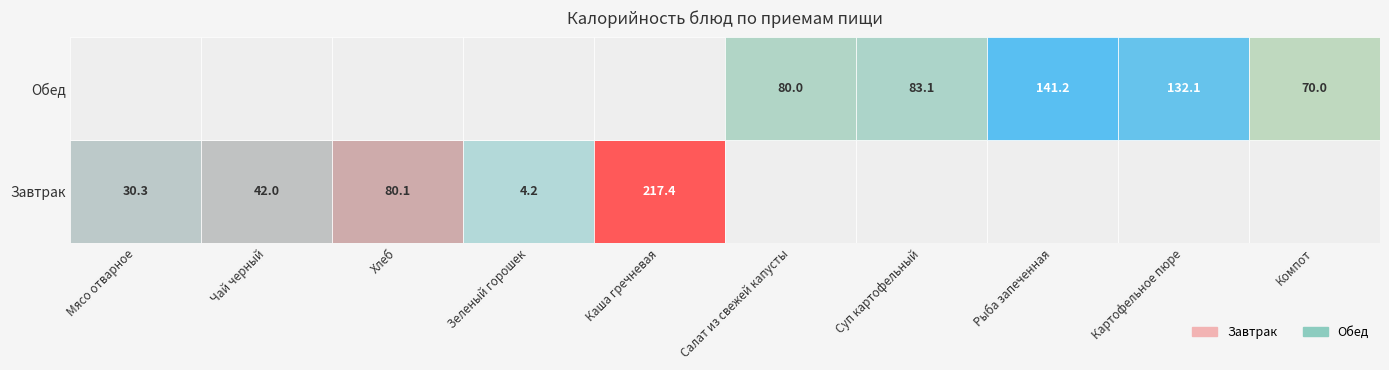

What is the average value of the Обед series?

101.3